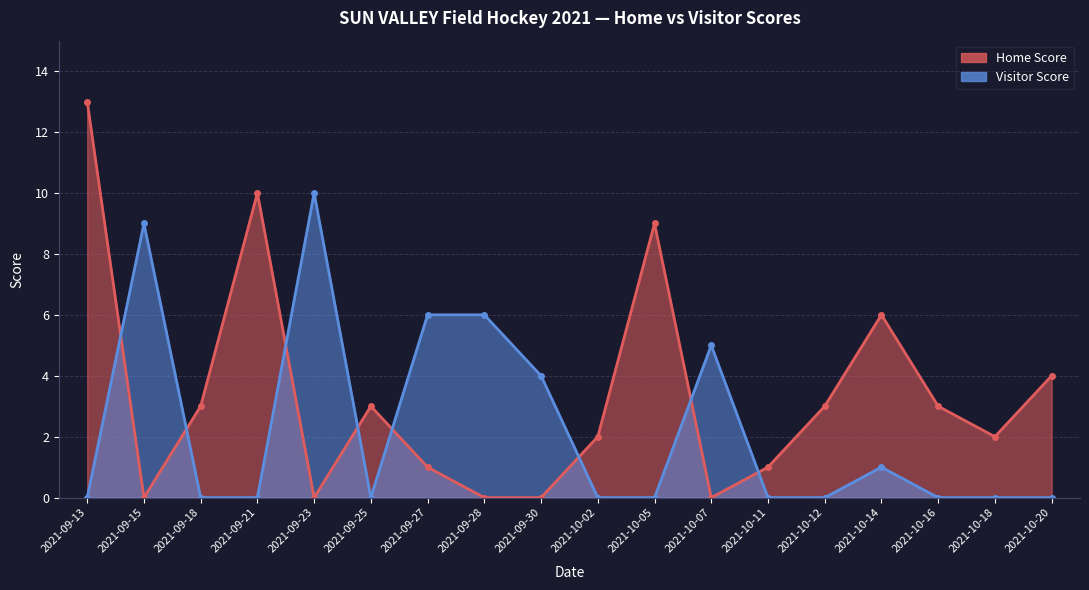

How many times do Visitor Score and Home Score cross each other?

8